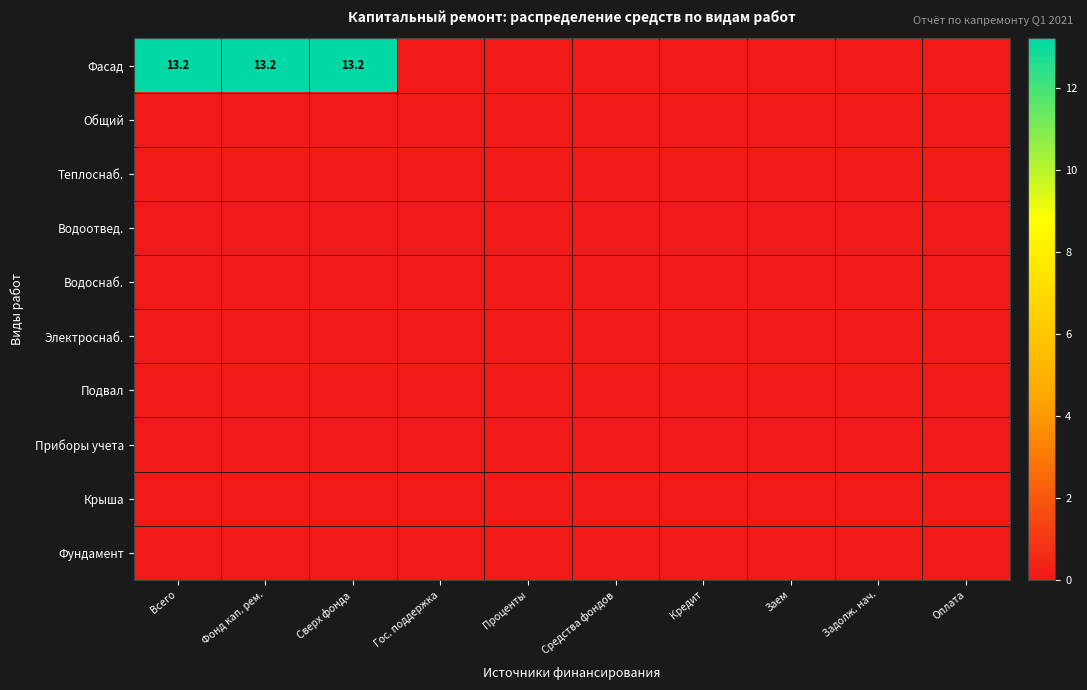

The Приборы учета series shows 0.0 at Оплата. True or false?

True